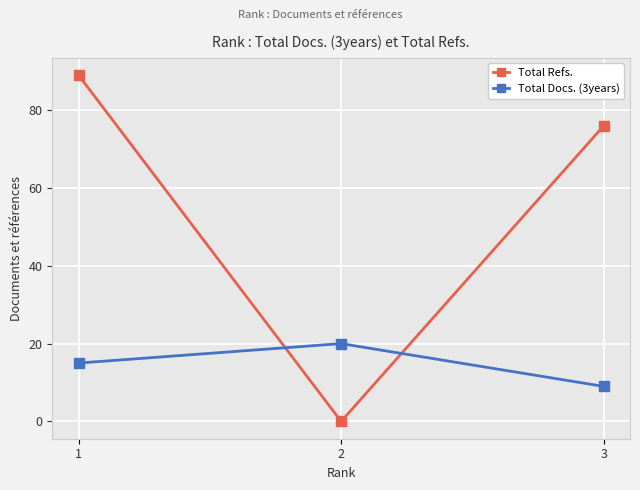

Read the Total Docs. (3years) value at 2.

20